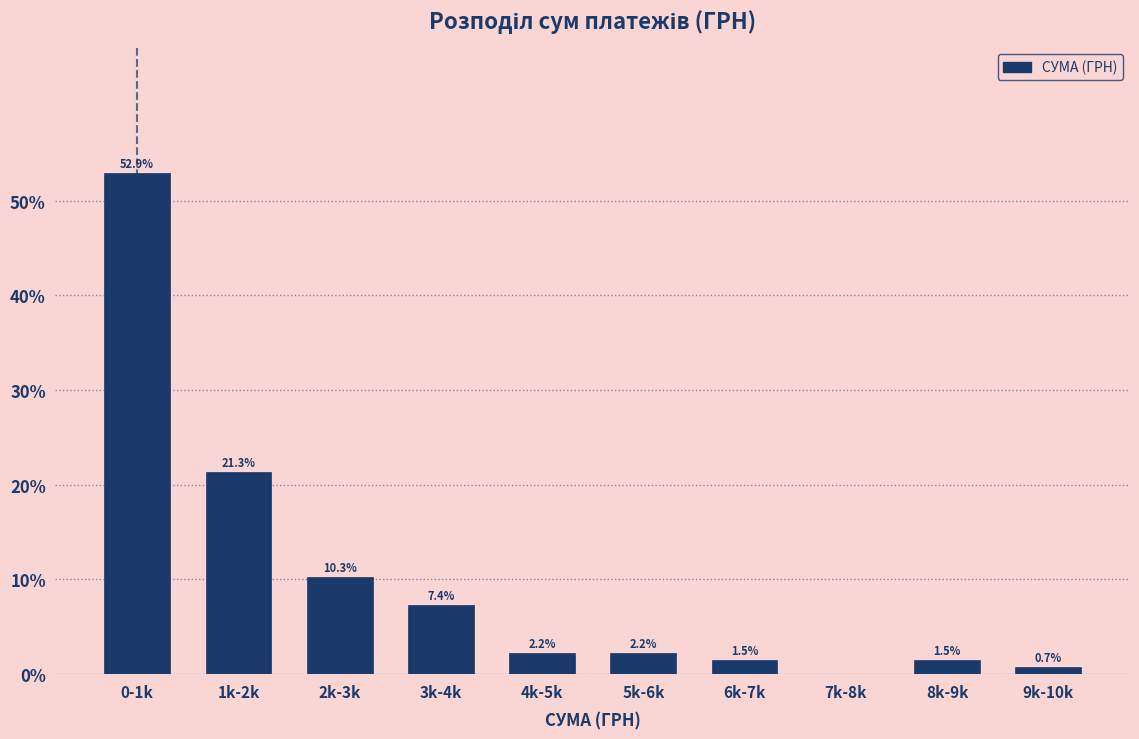

Reading left to right, extract all data points from this chart.

0-1k=52.9	1k-2k=21.3	2k-3k=10.3	3k-4k=7.4	4k-5k=2.2	5k-6k=2.2	6k-7k=1.5	7k-8k=0.0	8k-9k=1.5	9k-10k=0.7